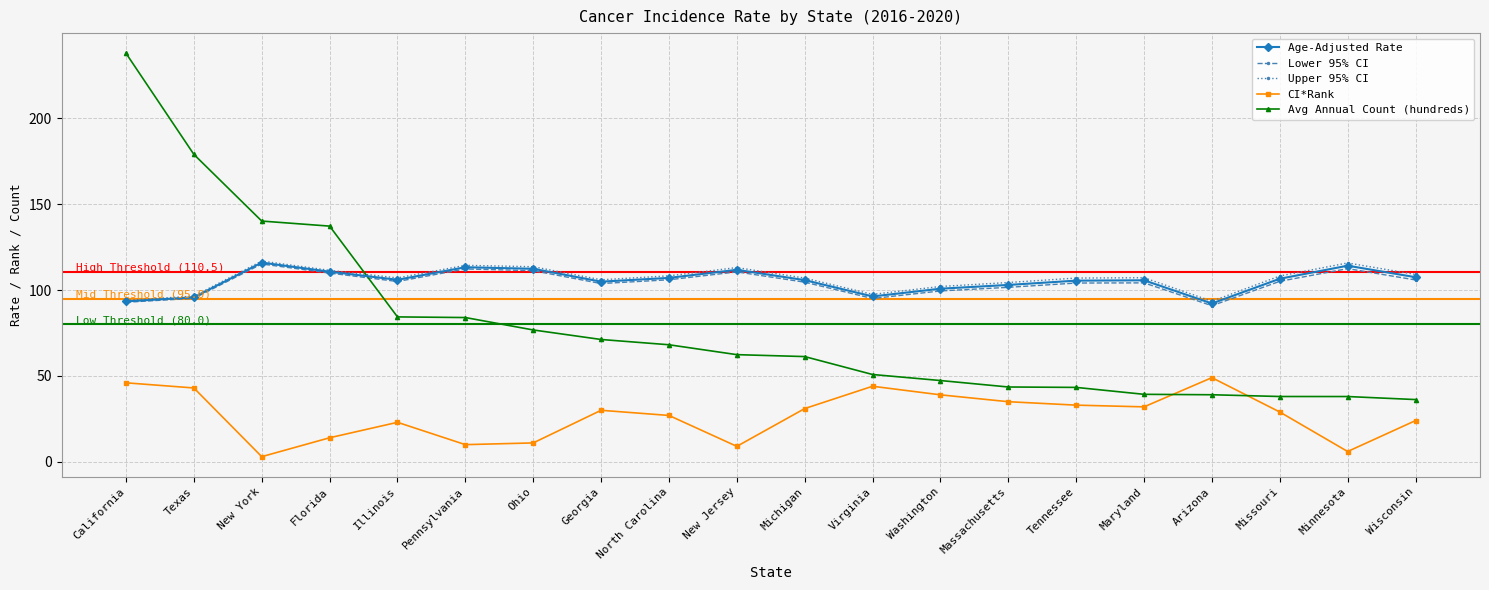

Is this an area chart (filled region under the line)?

No